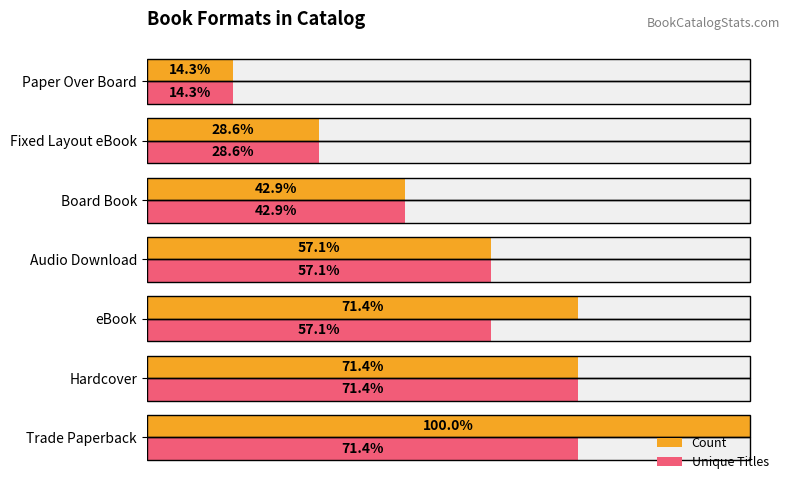

The value of Unique Titles at Hardcover is 5. True or false?

True